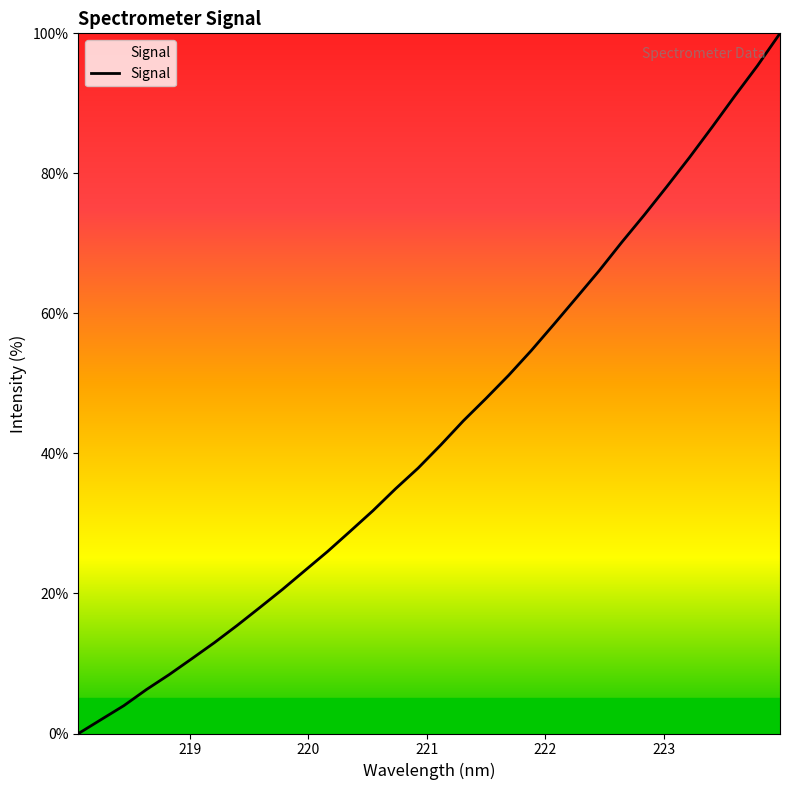

What is the maximum value shown in the chart?

100.0